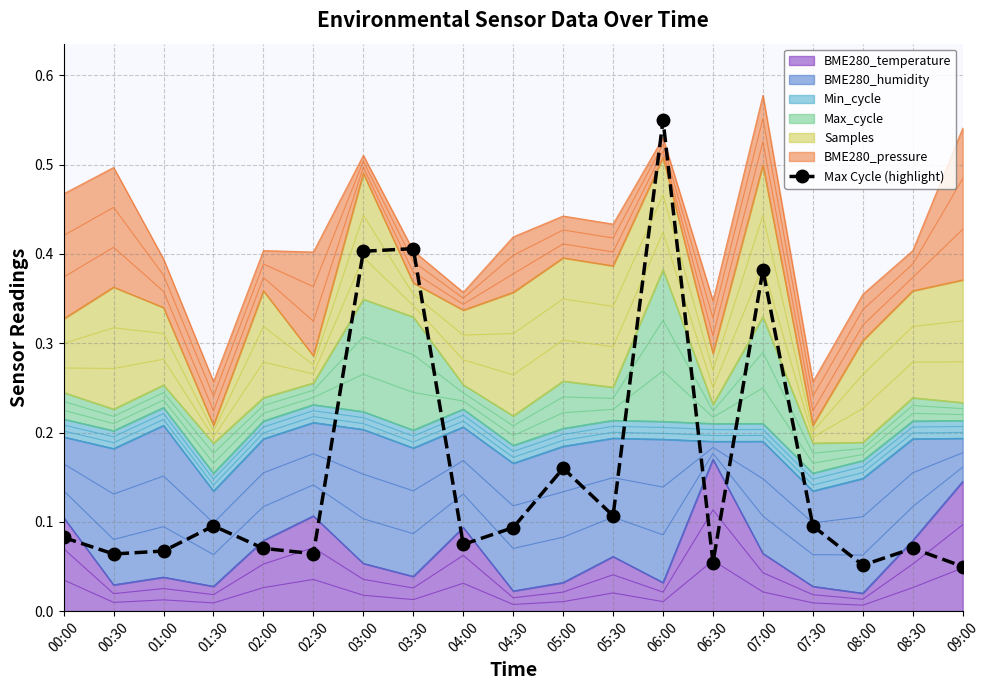

True or false: the data shows 0.0 at 07:30.

False